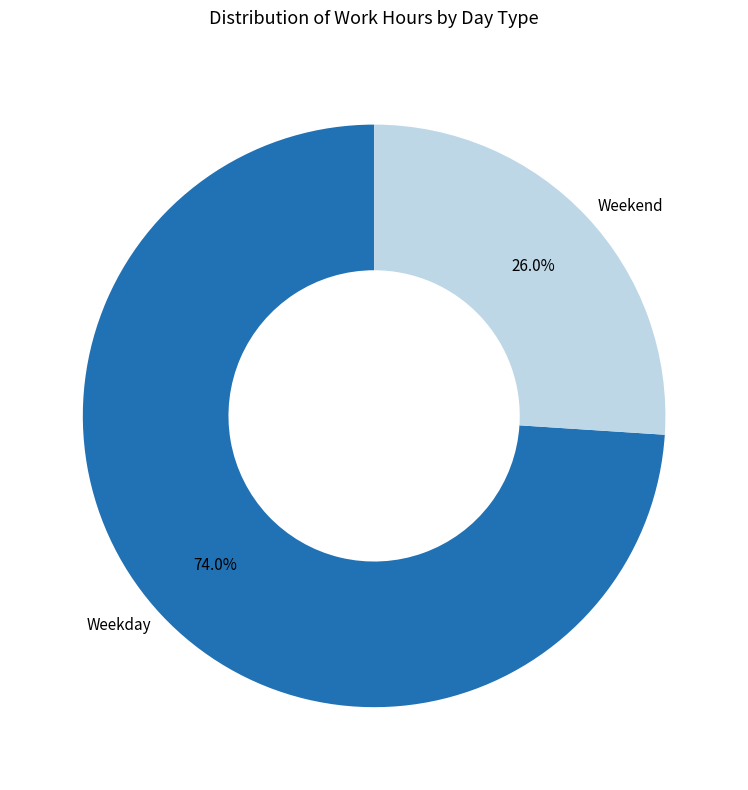

Rank the categories by value from highest to lowest.

Weekday, Weekend